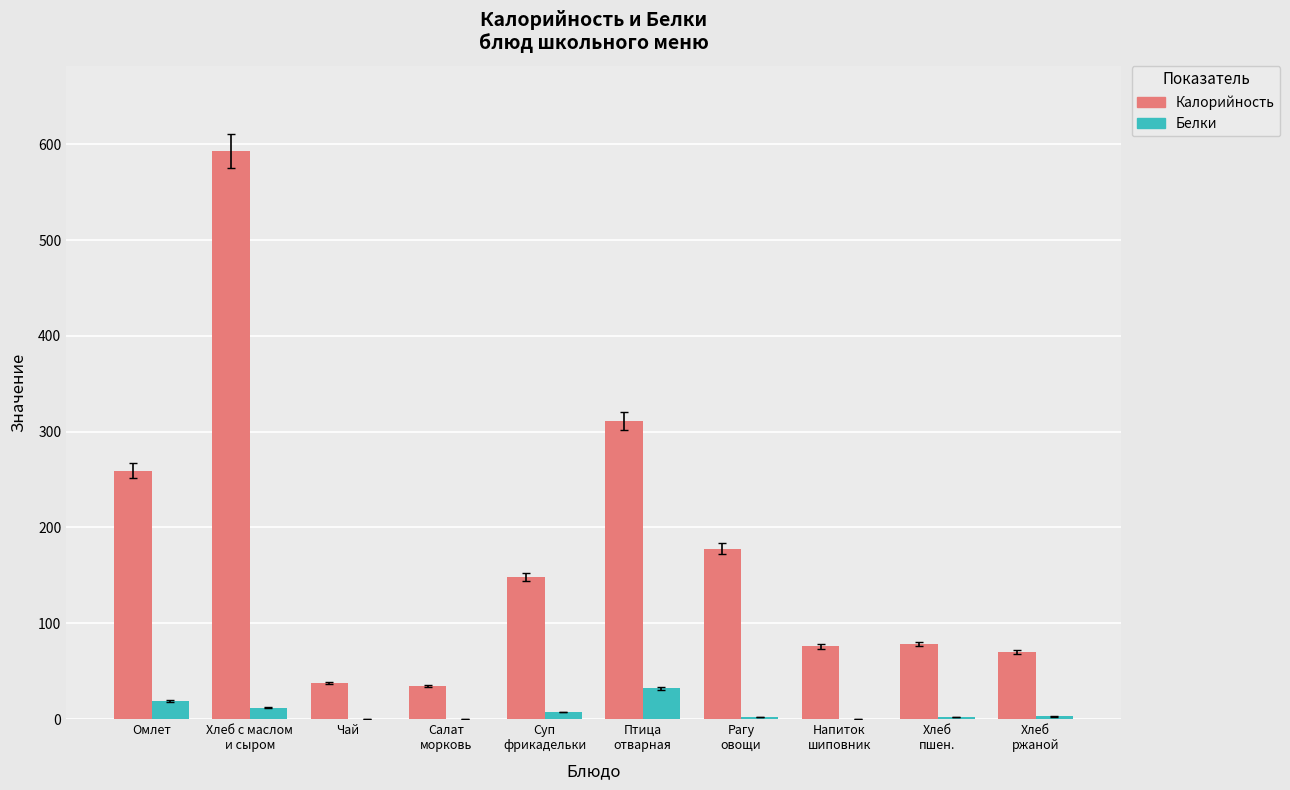

What is the total value across all series at Чай?

38.0